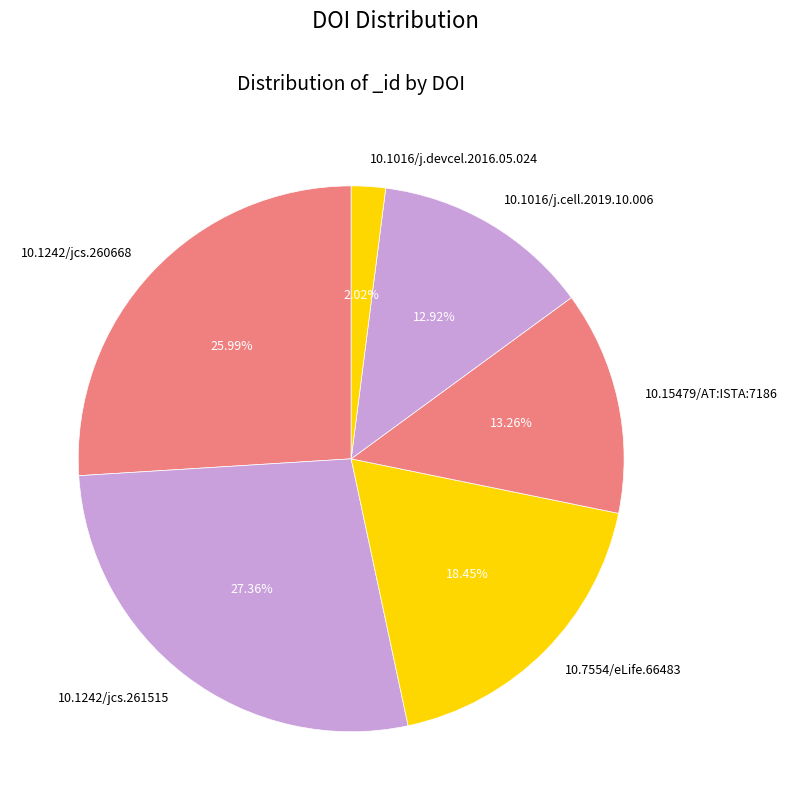

Between 10.1242/jcs.261515 and 10.15479/AT:ISTA:7186, which is larger?

10.1242/jcs.261515